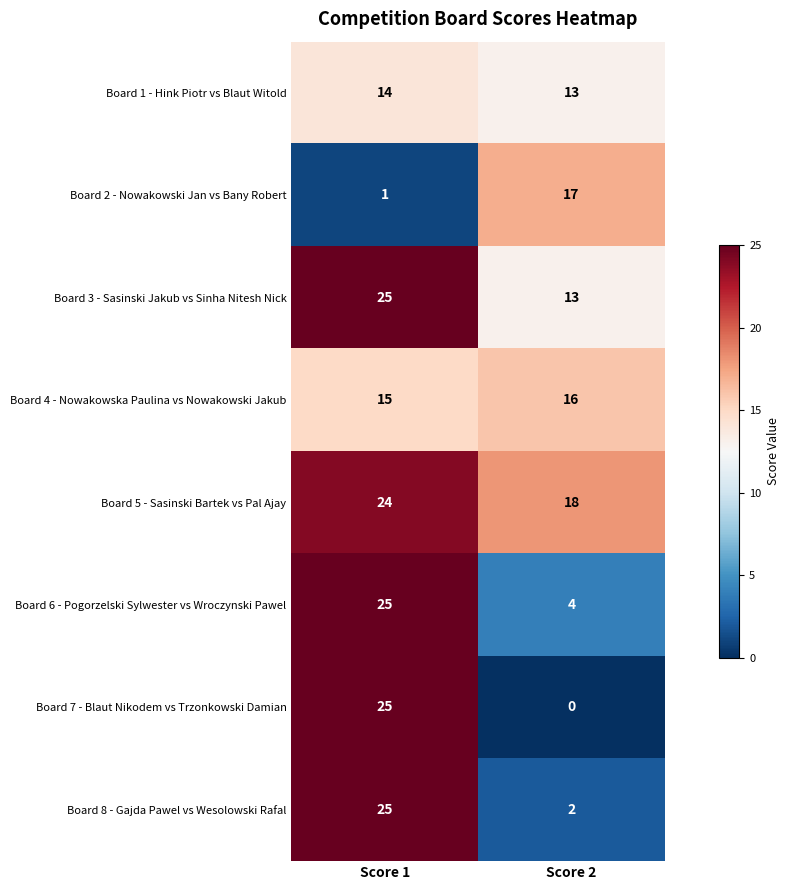

What is the greatest value displayed?

25